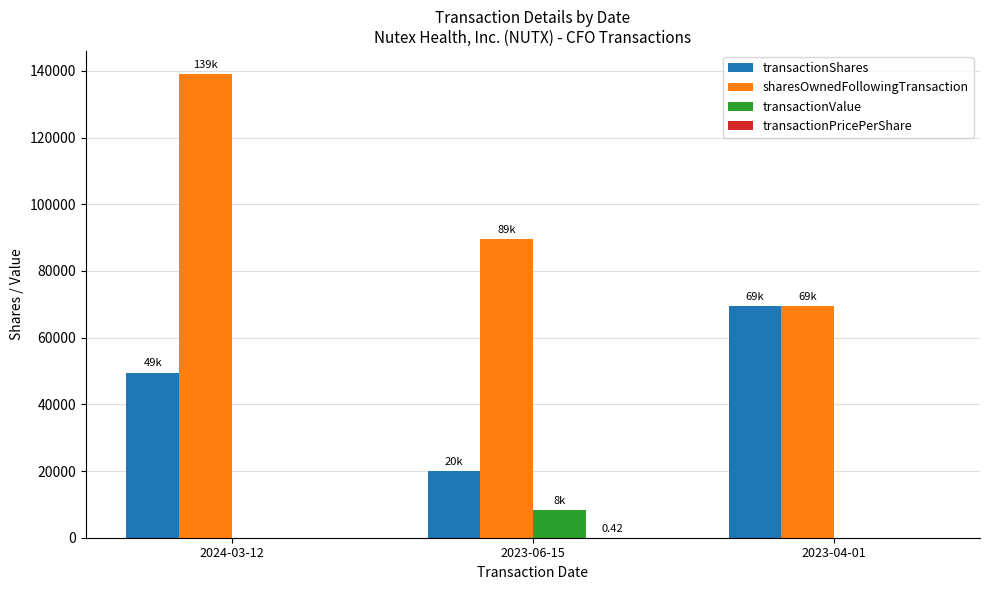

The transactionShares series shows 33487.8 at 2024-03-12. True or false?

False